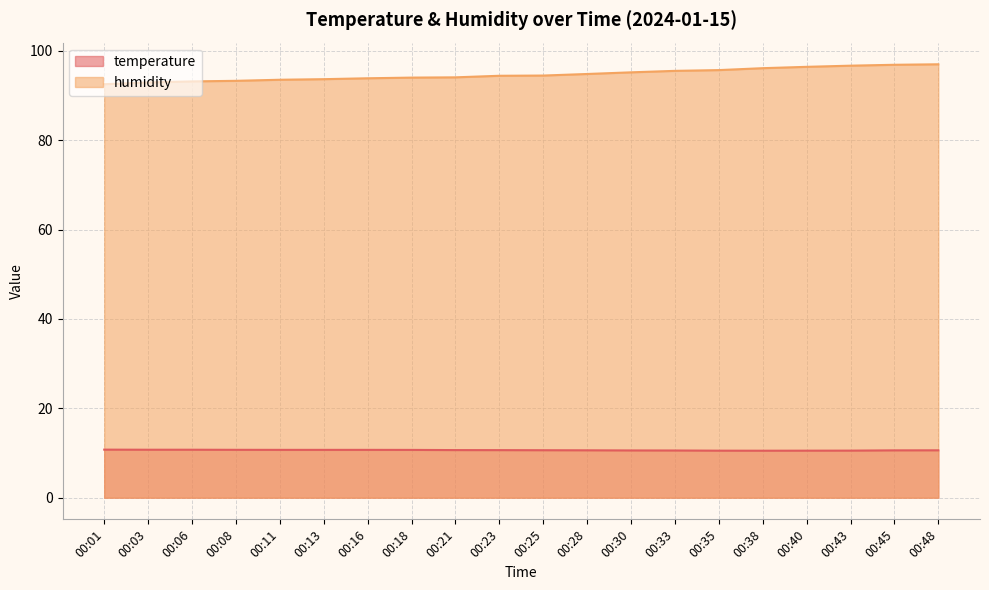

How many values in the humidity series are below 94?

7